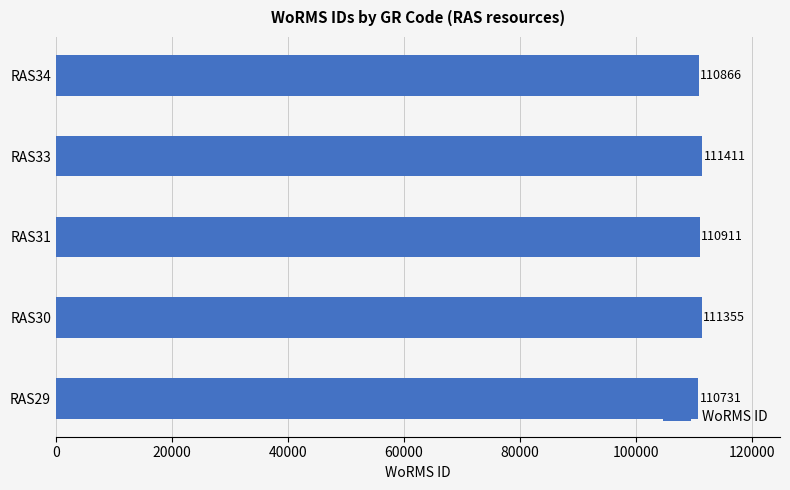

Reading bottom to top, what are all the values shown in this chart?

RAS29=110731	RAS30=111355	RAS31=110911	RAS33=111411	RAS34=110866